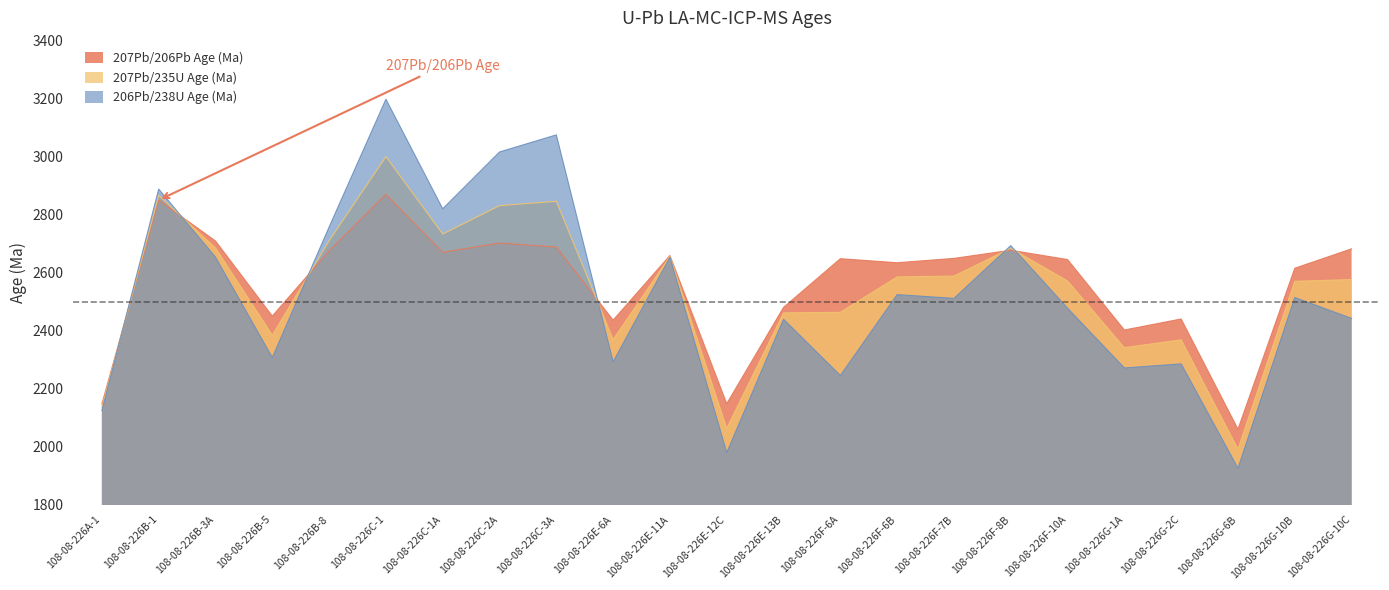

How many interior local peaks does the 207Pb/206Pb Age (Ma) series have?

7